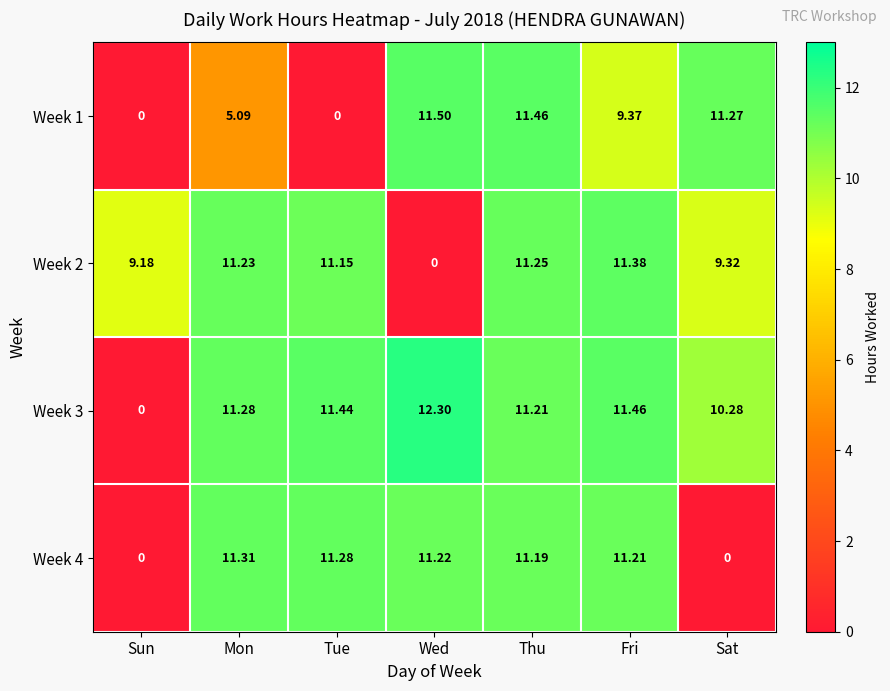

At which label does Week 3 first exceed 11?

Mon